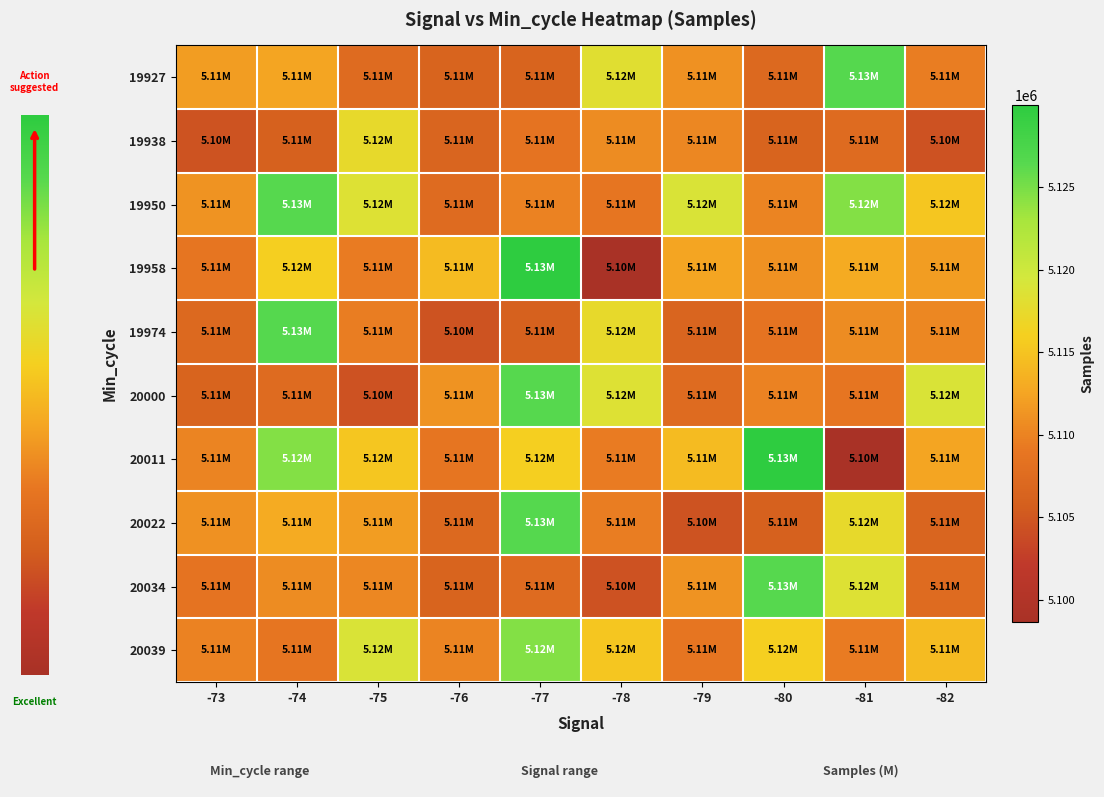

Between -73 and -76, which is larger?

-73